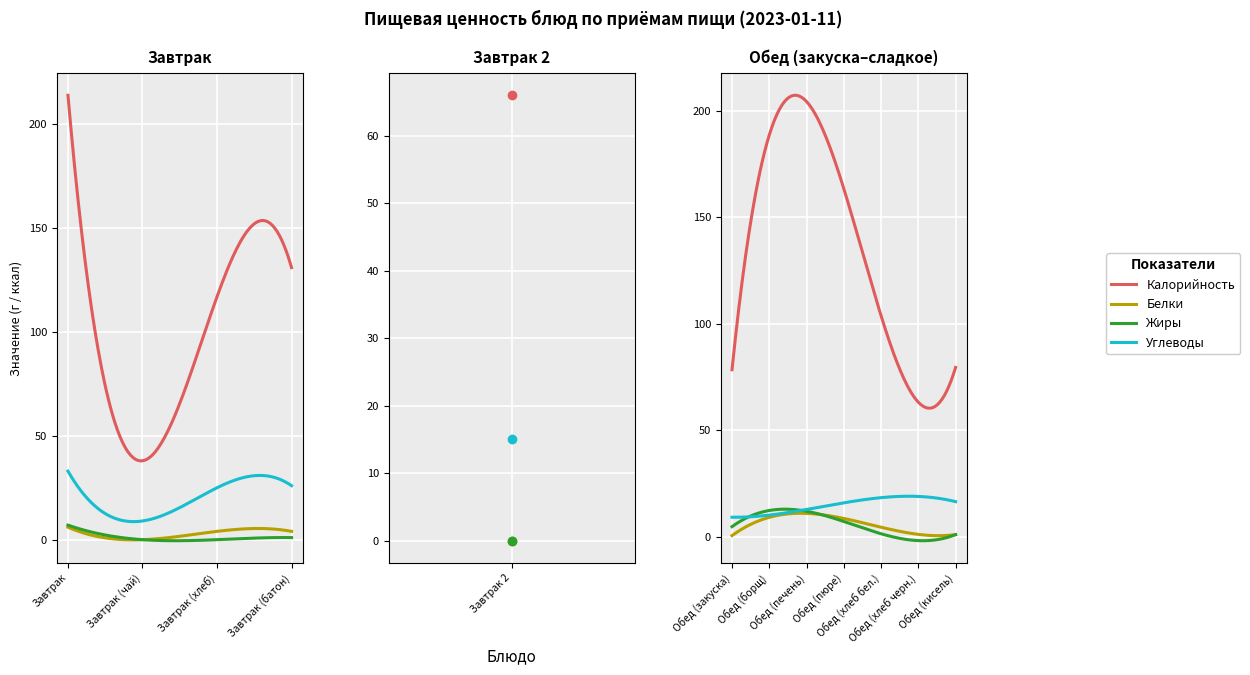

True or false: Жиры has more than 0 points higher than both neighbors.

True